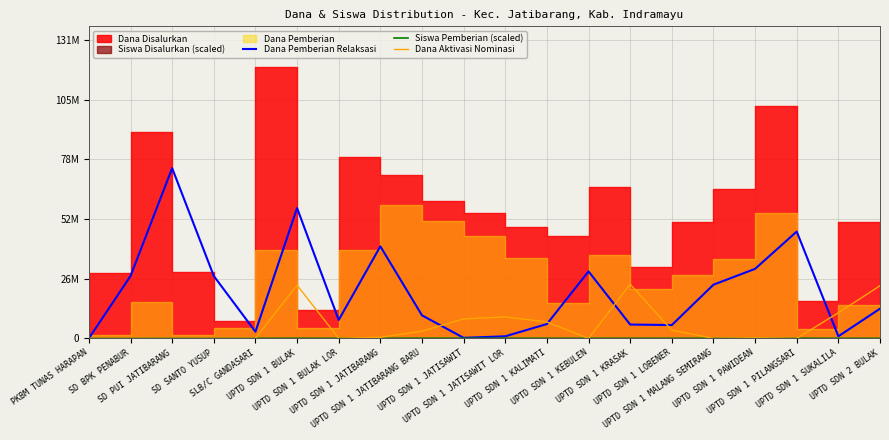

Does the chart have visible grid lines?

Yes